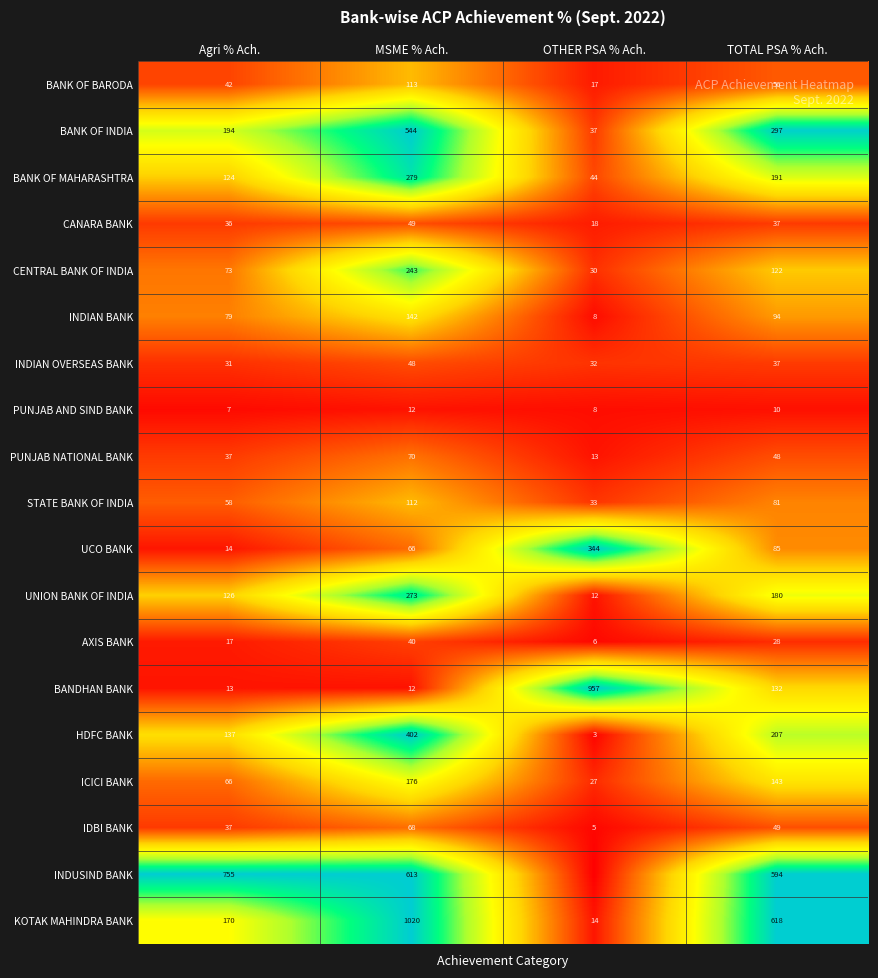

What is the sum of all BANK OF BARODA values?

228